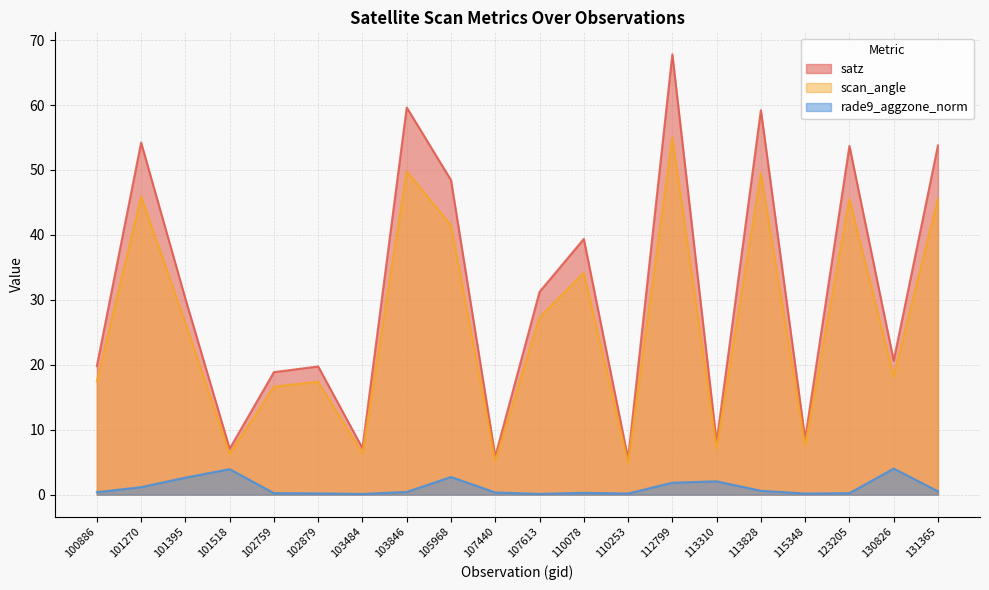

At 105968, list the series in order from largest to smallest.

satz, scan_angle, rade9_aggzone_norm